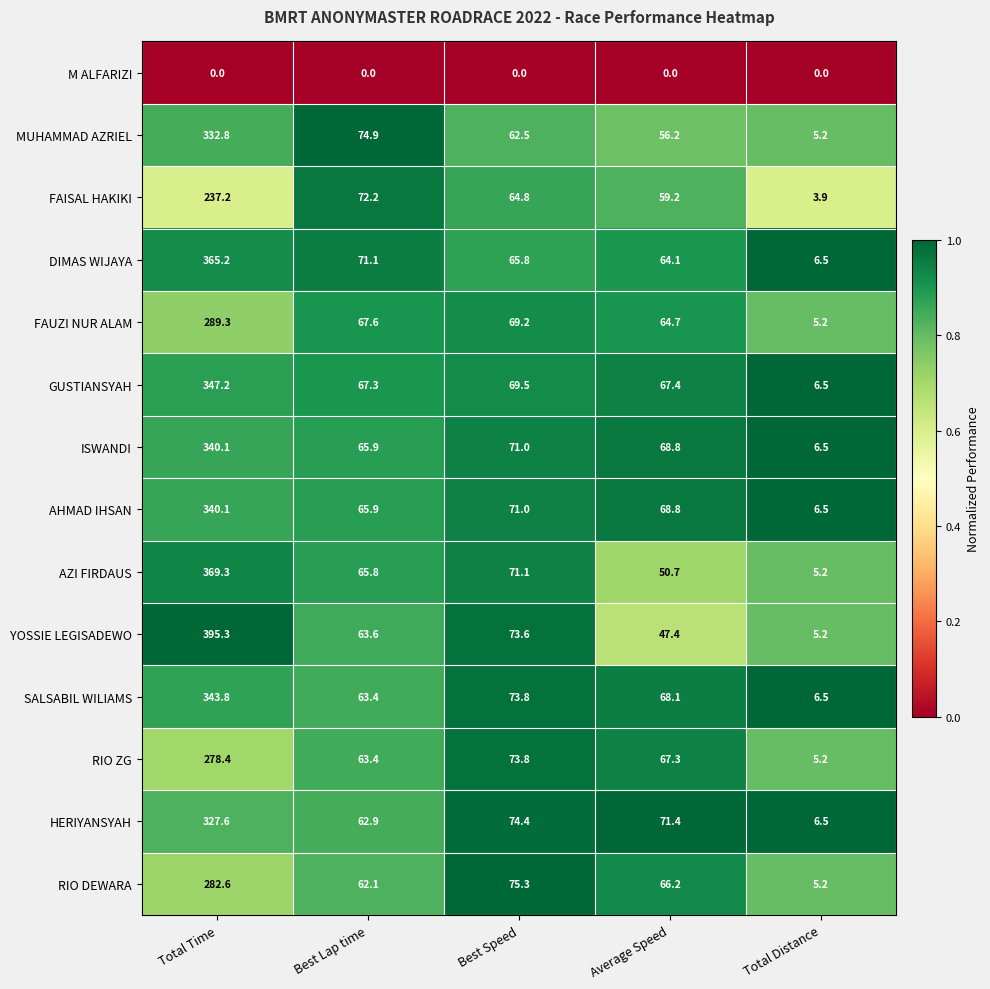

What is the total value across all series at Best Lap time?

866.1